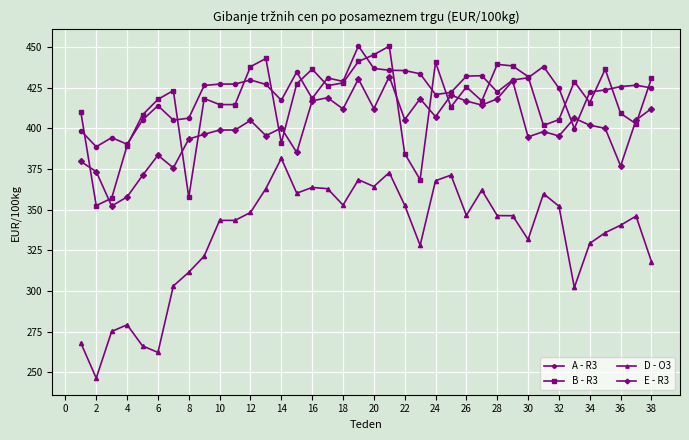

True or false: E - R3 and D - O3 cross at least once.

False